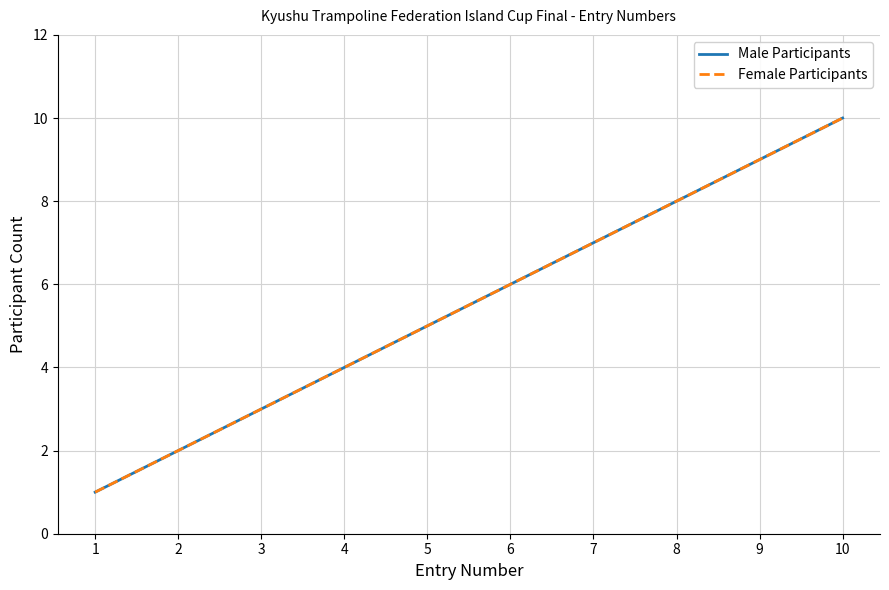

Does the chart display data point markers on the line(s)?

No